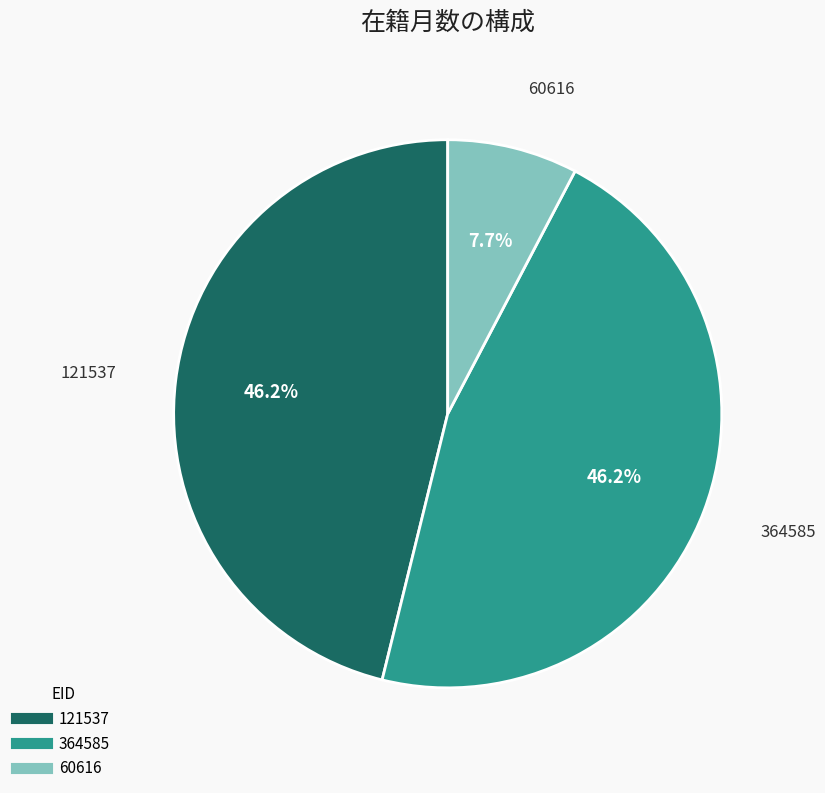

The 121537 slice represents 59% of the pie. True or false?

False